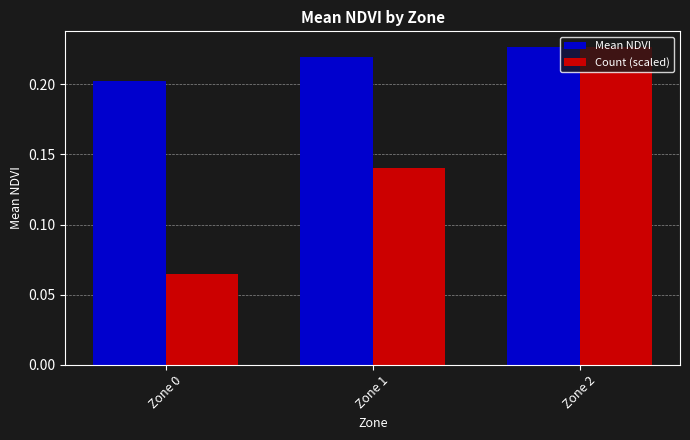

Does the chart contain any negative values?

No